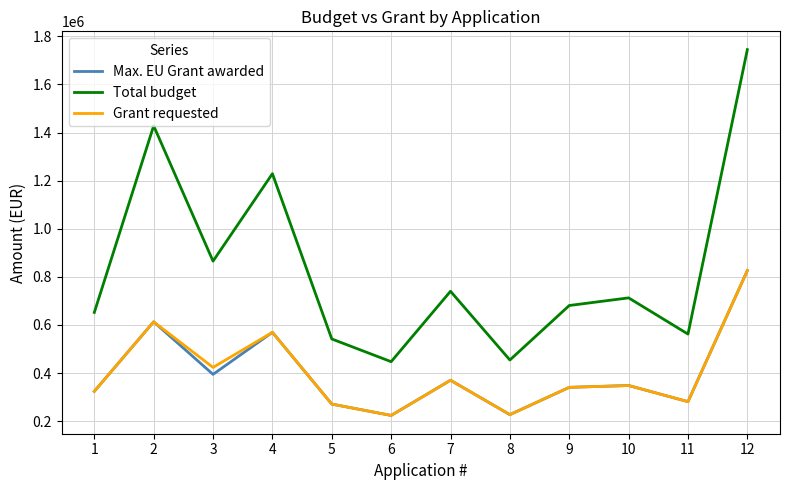

True or false: Grant requested and Total budget intersect in this chart.

False